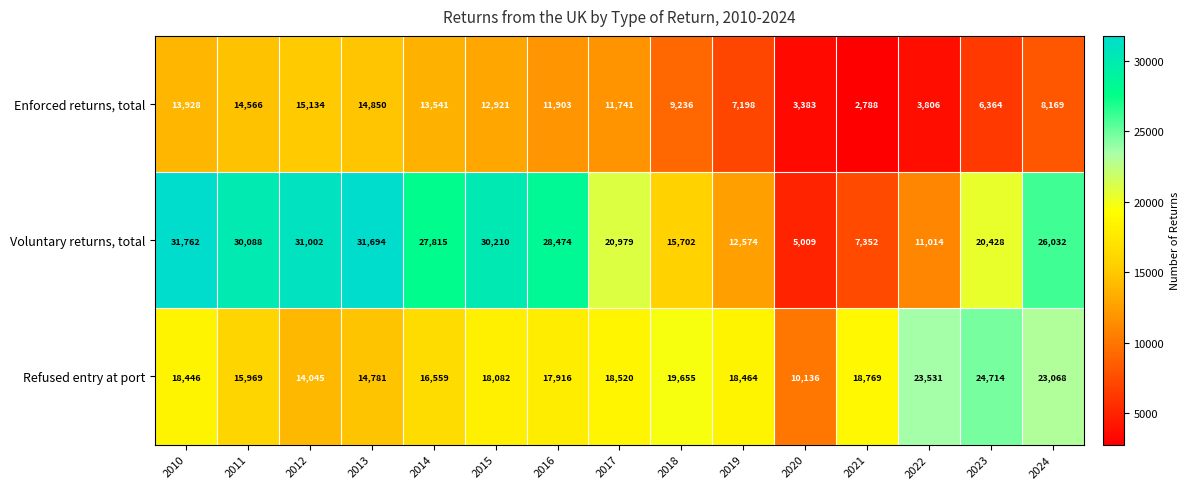

Which series changed the most between 2017 and 2022?

Voluntary returns, total